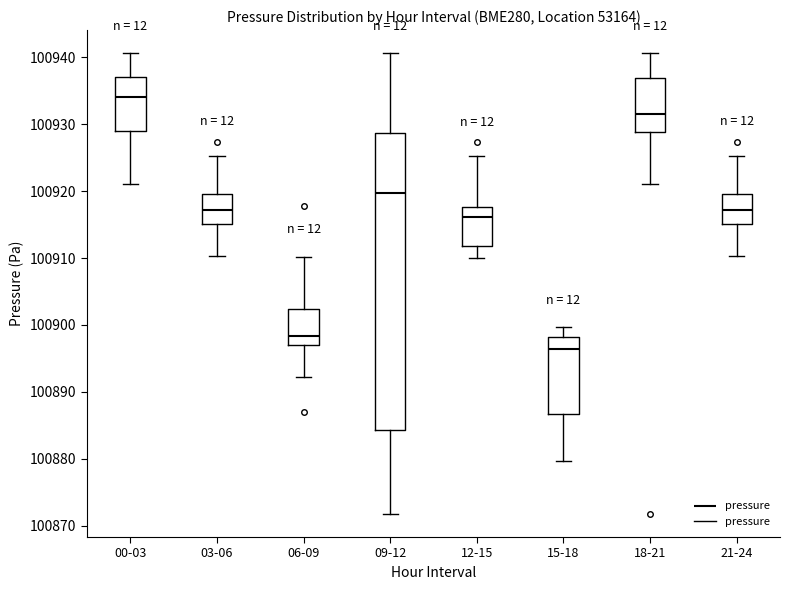

Reading left to right, transcribe this box plot: for each box, give where its median line is, the range the box spans, and where its two whiskers end, as read against the y-axis. The values are not printed on the chart, so give them approximately, as read against the axis.

00-03: median 100934, box 100929 to 100937, whiskers 100921 to 100941
03-06: median 100917, box 100915 to 100920, whiskers 100910 to 100925
06-09: median 100898, box 100897 to 100902, whiskers 100892 to 100910
09-12: median 100920, box 100884 to 100929, whiskers 100872 to 100941
12-15: median 100916, box 100912 to 100918, whiskers 100910 to 100925
15-18: median 100896, box 100887 to 100898, whiskers 100880 to 100900
18-21: median 100932, box 100929 to 100937, whiskers 100921 to 100941
21-24: median 100917, box 100915 to 100920, whiskers 100910 to 100925